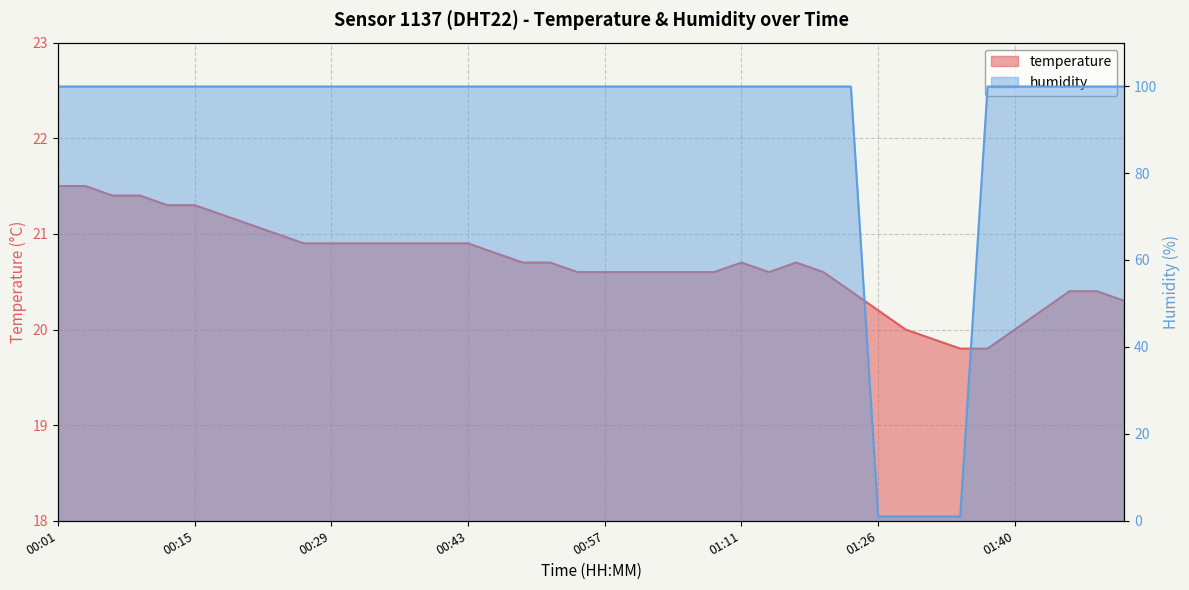

In temperature, how many points are higher than both neighbors (excluding endpoints)?

2